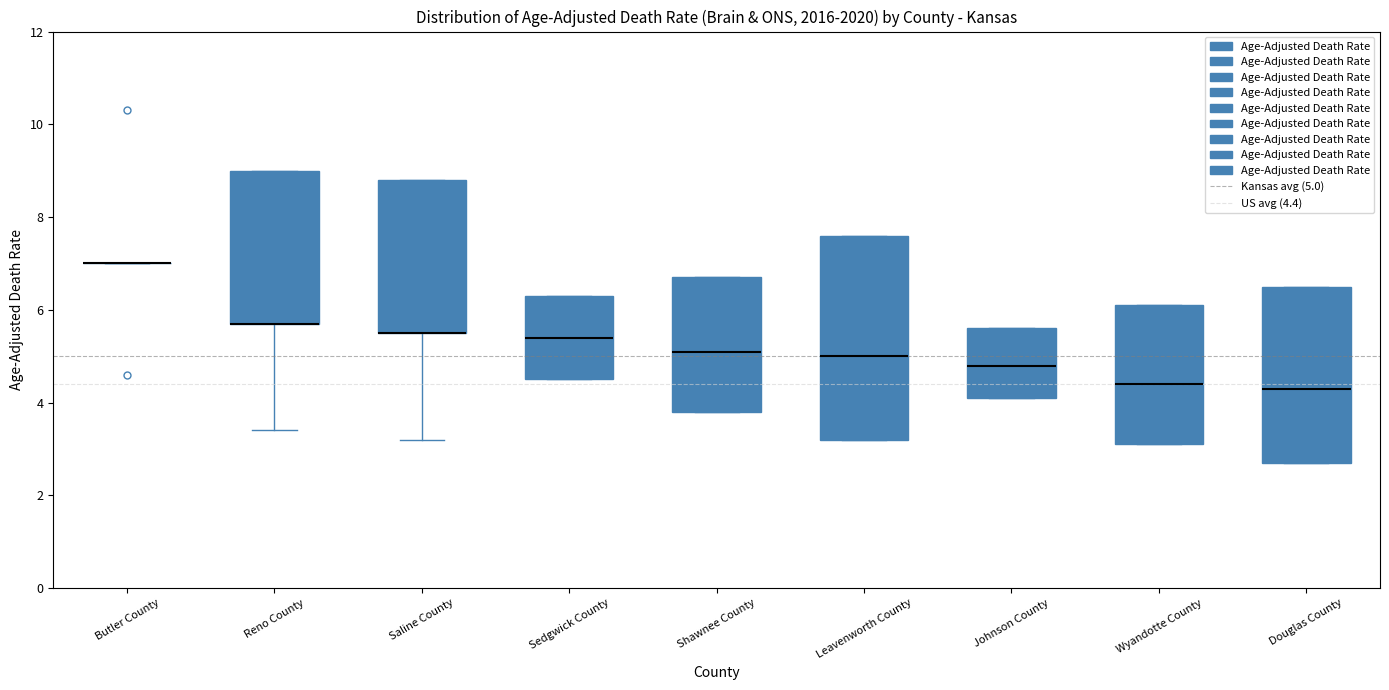

Reading left to right, read every box against the y-axis: the position of its median line, the range the box covers, and the ends of its whiskers. The values are not printed on the chart, so give them approximately, as read against the axis.

Butler County: box collapsed to a line at 7.0, whiskers 7.0 to 7.0
Reno County: median 5.8 (drawn on the box's lower edge), box 5.8 to 9.0, whiskers 3.4 to 9.0
Saline County: median 5.6 (drawn on the box's lower edge), box 5.6 to 8.8, whiskers 3.2 to 8.8
Sedgwick County: median 5.4, box 4.6 to 6.4, whiskers 4.6 to 6.4
Shawnee County: median 5.2, box 3.8 to 6.8, whiskers 3.8 to 6.8
Leavenworth County: median 5.0, box 3.2 to 7.6, whiskers 3.2 to 7.6
Johnson County: median 4.8, box 4.2 to 5.6, whiskers 4.2 to 5.6
Wyandotte County: median 4.4, box 3.2 to 6.2, whiskers 3.2 to 6.2
Douglas County: median 4.4, box 2.8 to 6.6, whiskers 2.8 to 6.6